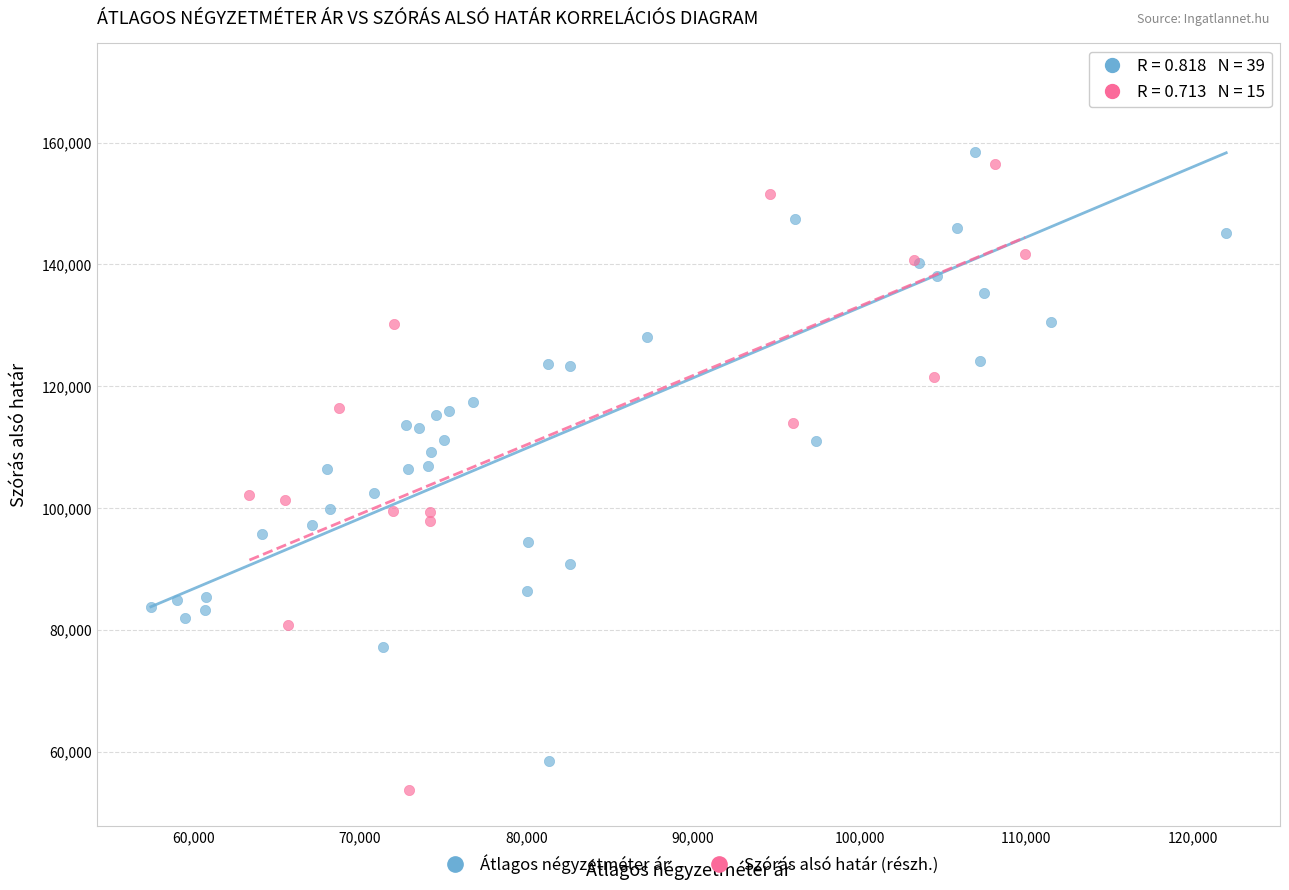

Which series reaches the maximum Y coordinate?

Átlagos négyzetméter ár